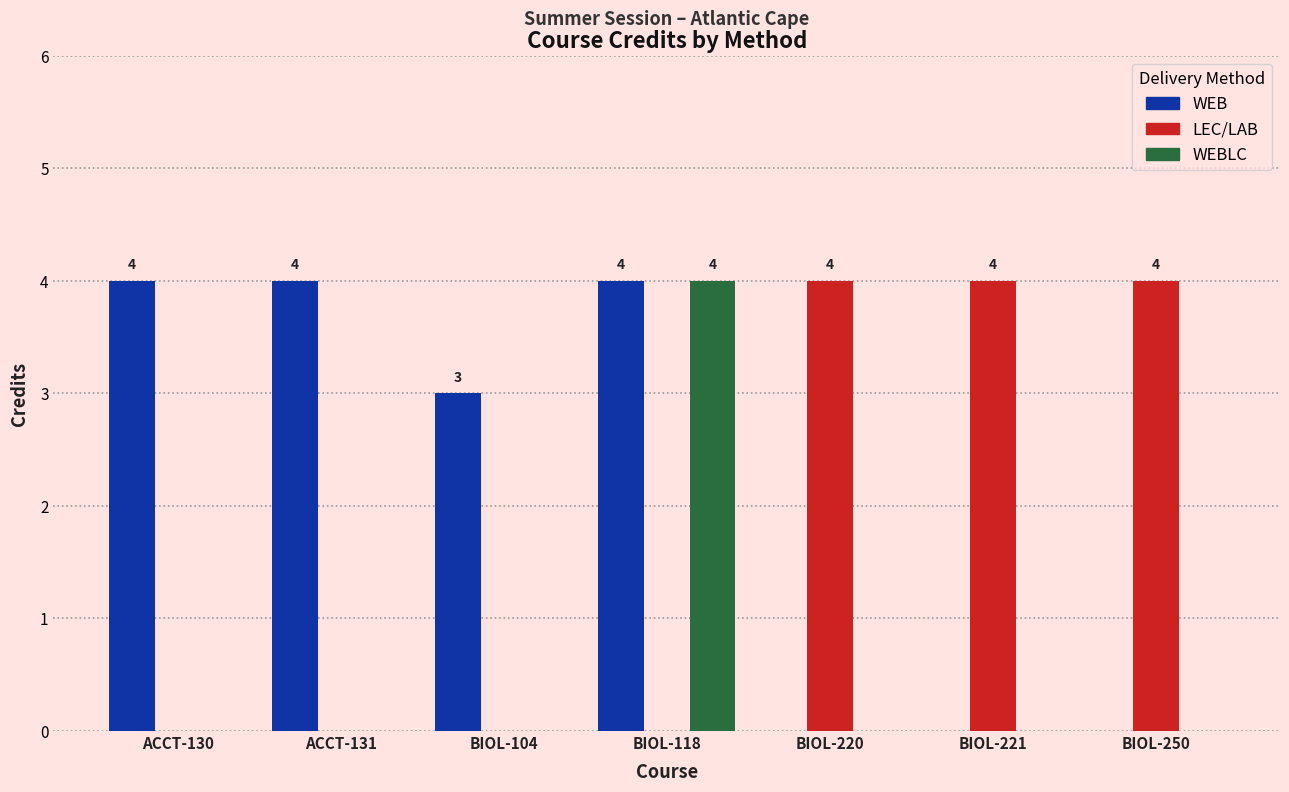

How many groups of bars are there?

7